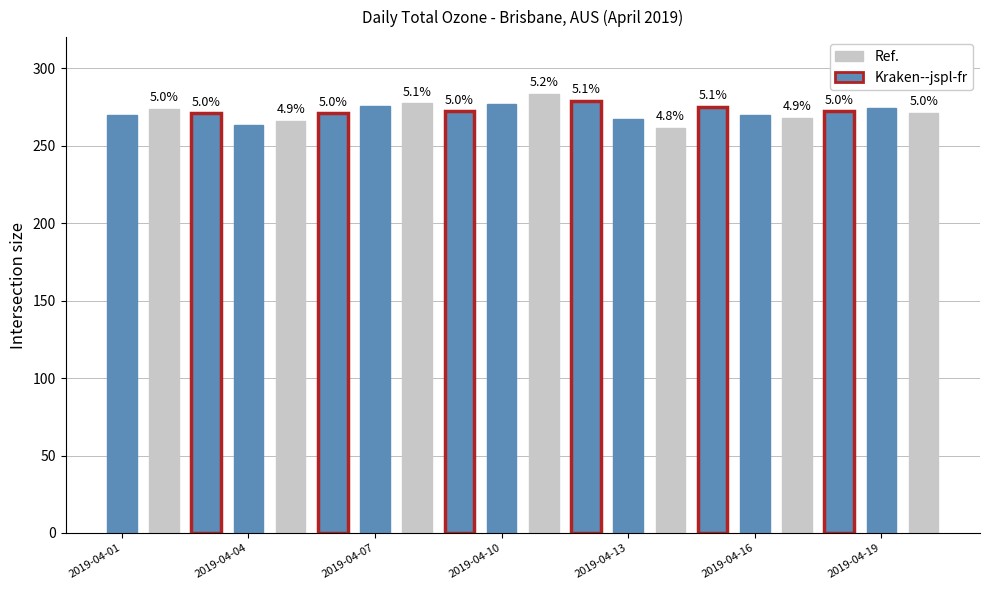

How many bars are there in total?

20